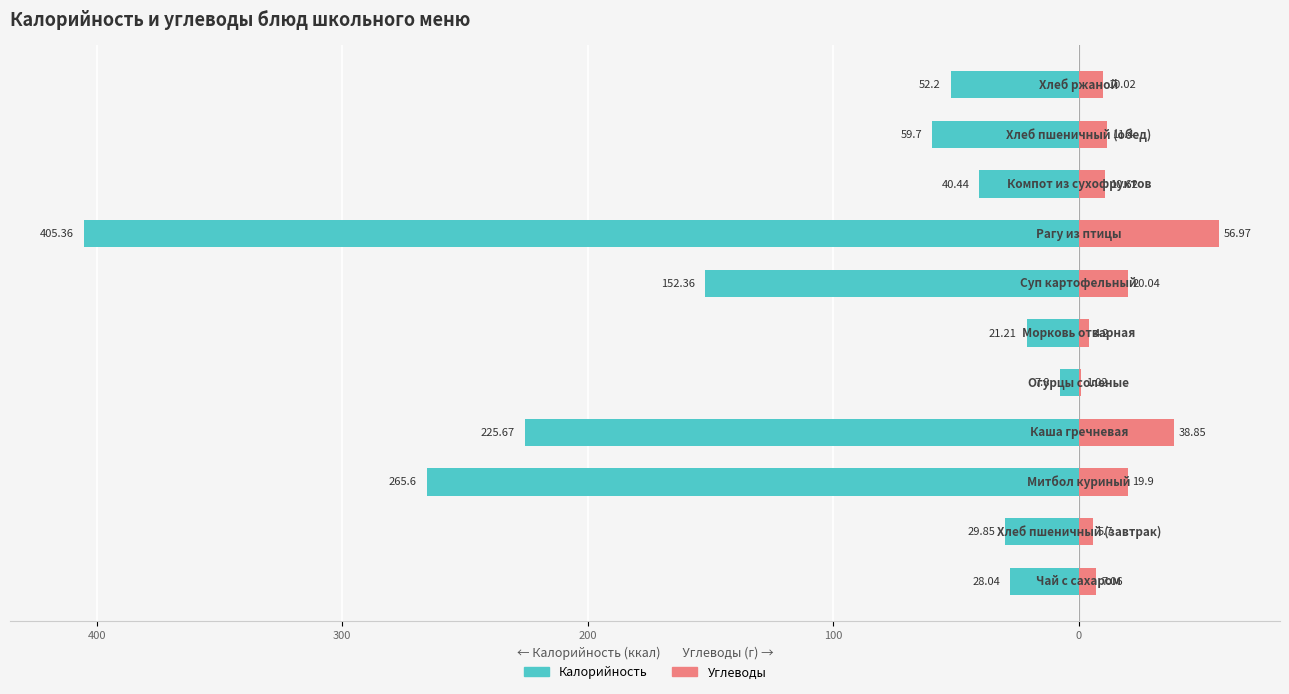

How many bars are there in total?

22